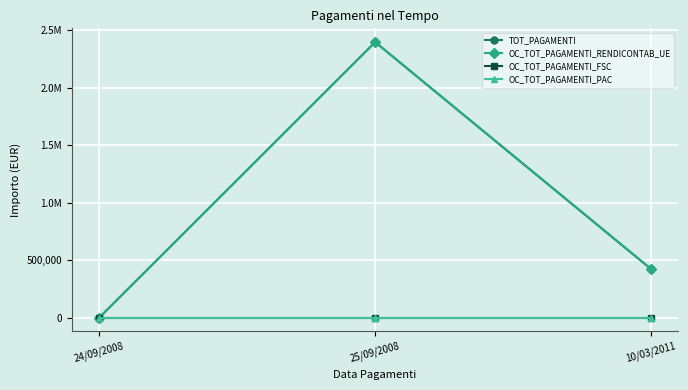

Is this an area chart (filled region under the line)?

No